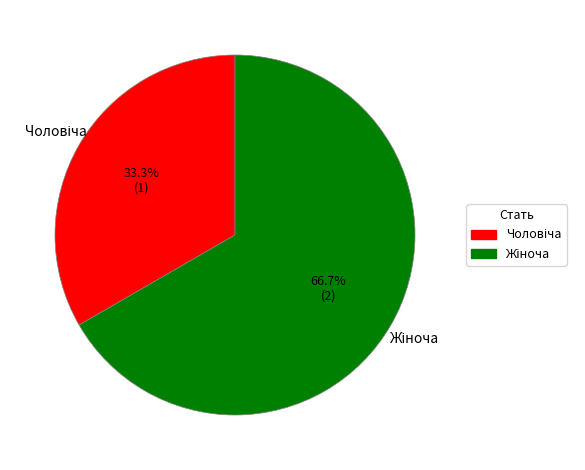

Does any single category account for the majority?

Yes